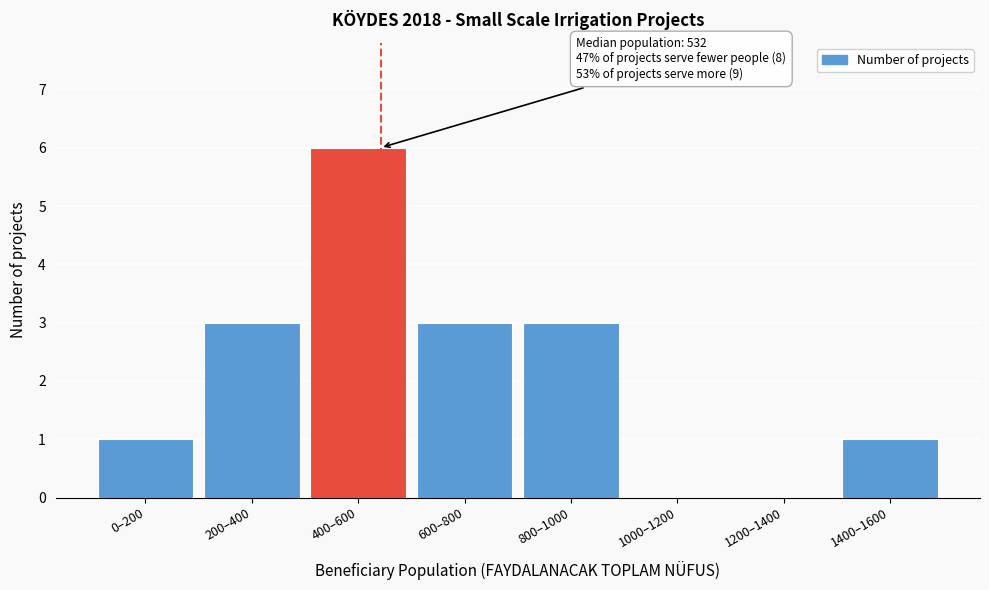

Reading left to right, what are all the values shown in this chart?

0–200=1	200–400=3	400–600=6	600–800=3	800–1000=3	1000–1200=0	1200–1400=0	1400–1600=1